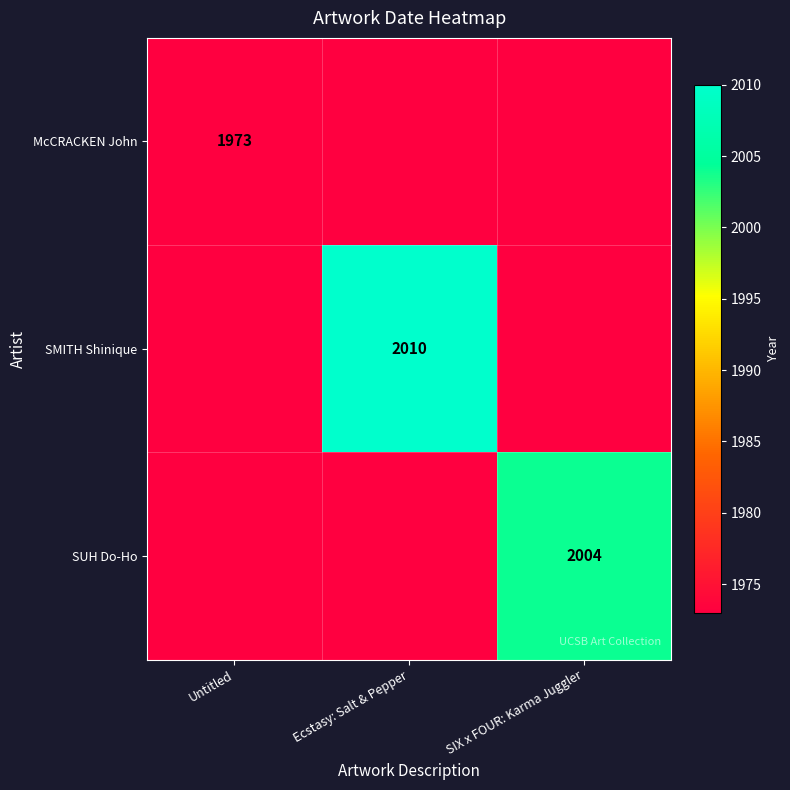

True or false: SUH Do-Ho has a value of 0 at Untitled.

True